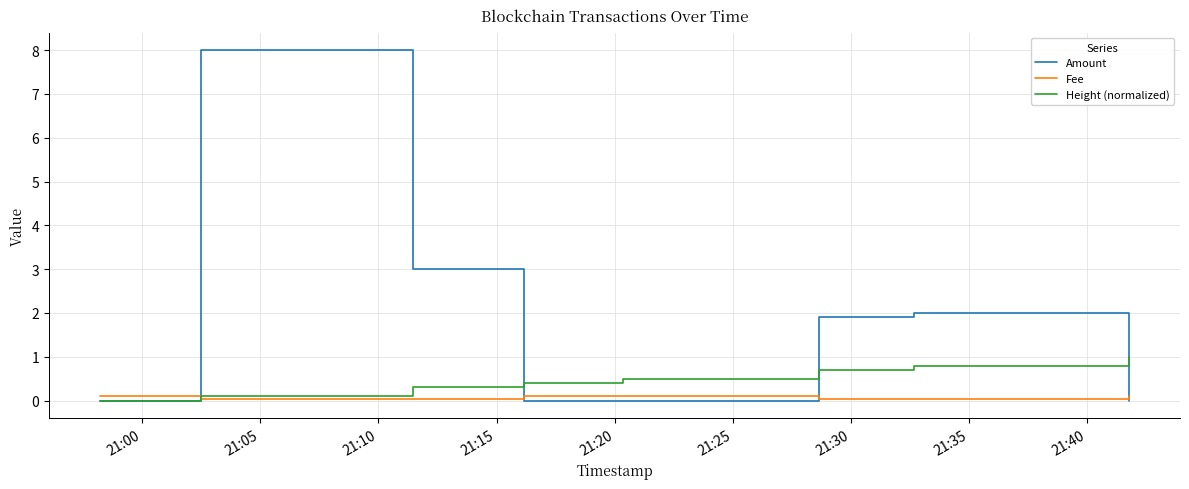

What are all the series names shown in the legend?

Amount, Fee, Height (normalized)